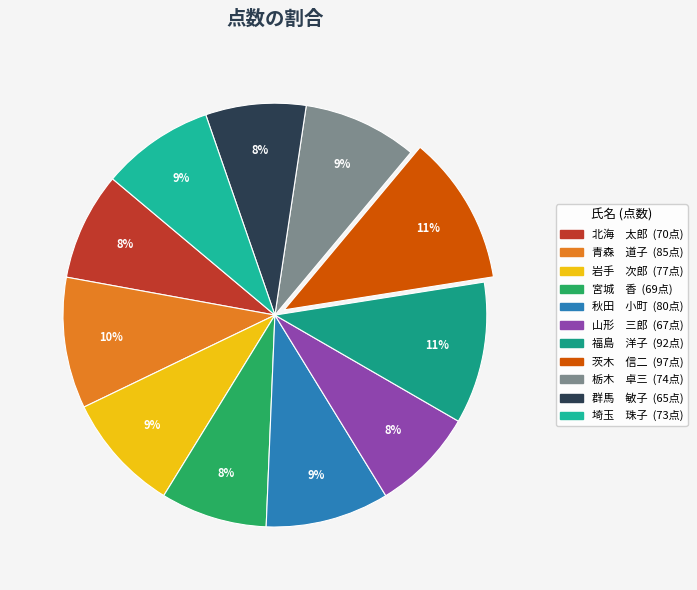

Count the number of slices in the pie.

11